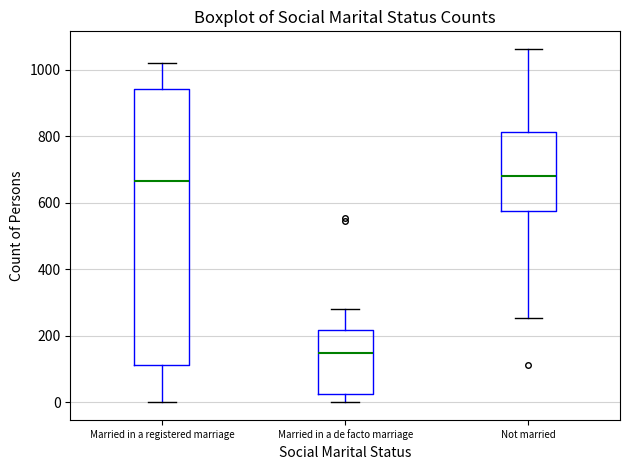

Where does the median line of the box for Not married sit on the y-axis? The values are not printed on the chart, so give them approximately, as read against the axis.

680